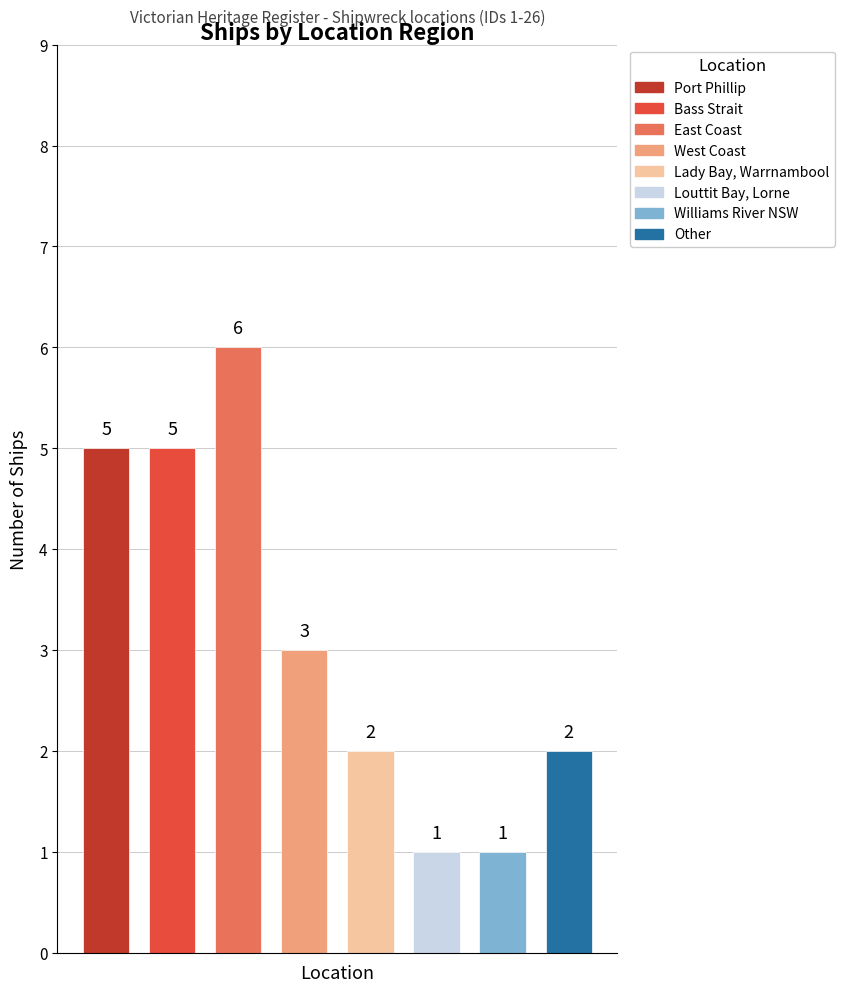

What is the value of the 1st bar from the left?

5